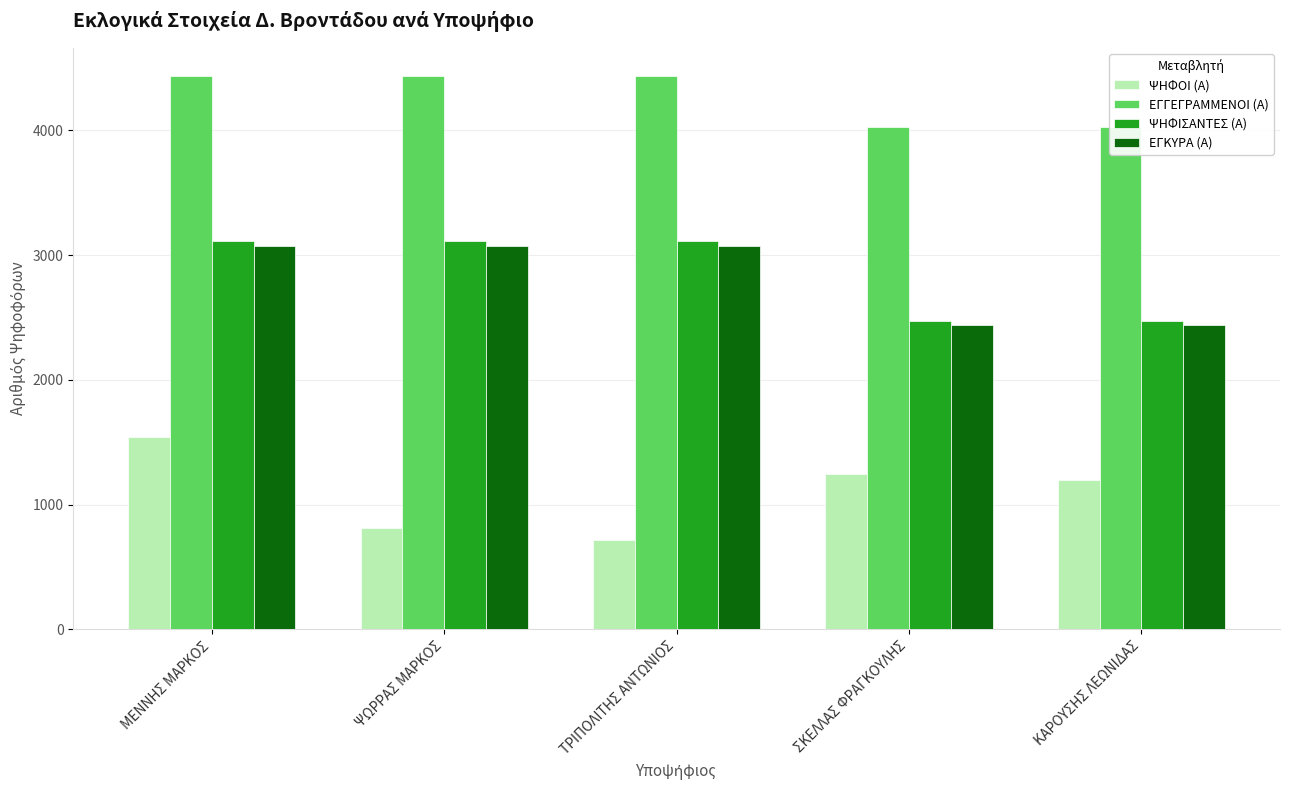

Reading right to left, extract all data points from this chart.

ΨΗΦΟΙ (Α): ΚΑΡΟΥΣΗΣ ΛΕΩΝΙΔΑΣ=1193	ΣΚΕΛΛΑΣ ΦΡΑΓΚΟΥΛΗΣ=1248	ΤΡΙΠΟΛΙΤΗΣ ΑΝΤΩΝΙΟΣ=716	ΨΩΡΡΑΣ ΜΑΡΚΟΣ=811	ΜΕΝΝΗΣ ΜΑΡΚΟΣ=1544
ΕΓΓΕΓΡΑΜΜΕΝΟΙ (Α): ΚΑΡΟΥΣΗΣ ΛΕΩΝΙΔΑΣ=4029	ΣΚΕΛΛΑΣ ΦΡΑΓΚΟΥΛΗΣ=4029	ΤΡΙΠΟΛΙΤΗΣ ΑΝΤΩΝΙΟΣ=4439	ΨΩΡΡΑΣ ΜΑΡΚΟΣ=4439	ΜΕΝΝΗΣ ΜΑΡΚΟΣ=4439
ΨΗΦΙΣΑΝΤΕΣ (Α): ΚΑΡΟΥΣΗΣ ΛΕΩΝΙΔΑΣ=2470	ΣΚΕΛΛΑΣ ΦΡΑΓΚΟΥΛΗΣ=2470	ΤΡΙΠΟΛΙΤΗΣ ΑΝΤΩΝΙΟΣ=3115	ΨΩΡΡΑΣ ΜΑΡΚΟΣ=3115	ΜΕΝΝΗΣ ΜΑΡΚΟΣ=3115
ΕΓΚΥΡΑ (Α): ΚΑΡΟΥΣΗΣ ΛΕΩΝΙΔΑΣ=2441	ΣΚΕΛΛΑΣ ΦΡΑΓΚΟΥΛΗΣ=2441	ΤΡΙΠΟΛΙΤΗΣ ΑΝΤΩΝΙΟΣ=3071	ΨΩΡΡΑΣ ΜΑΡΚΟΣ=3071	ΜΕΝΝΗΣ ΜΑΡΚΟΣ=3071